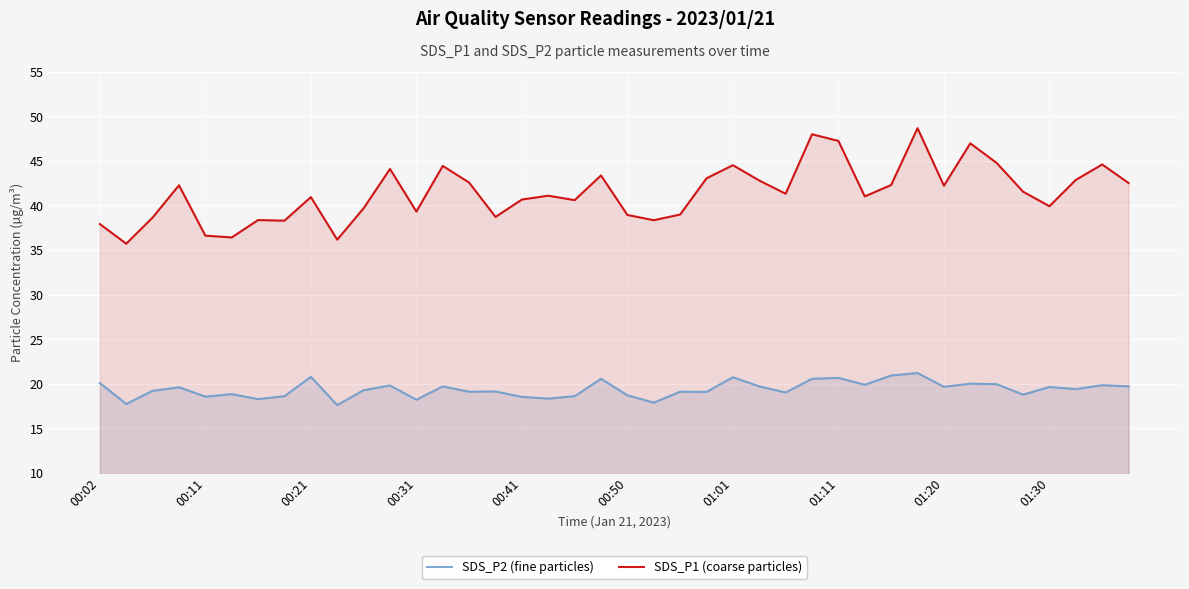

List the series in order of their peak value, highest first.

SDS_P1 (coarse particles), SDS_P2 (fine particles)